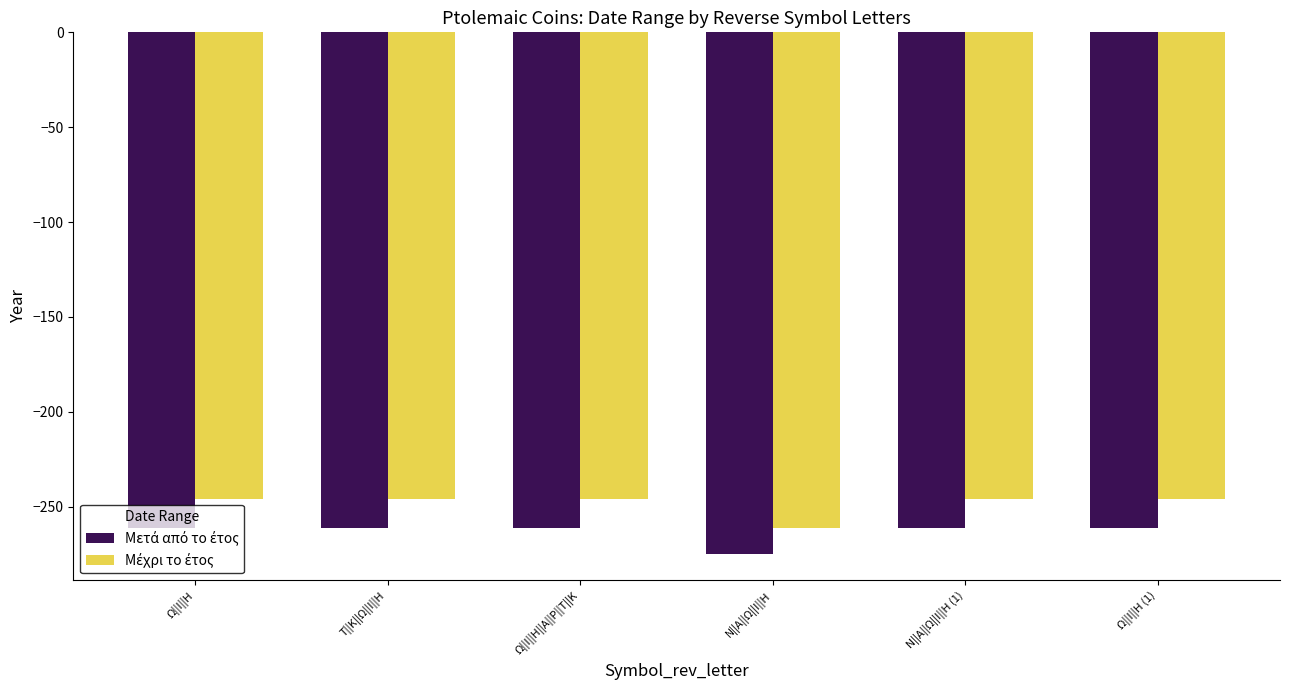

What is the spread (max minus min) of values at Ω||Ι||Η?

15